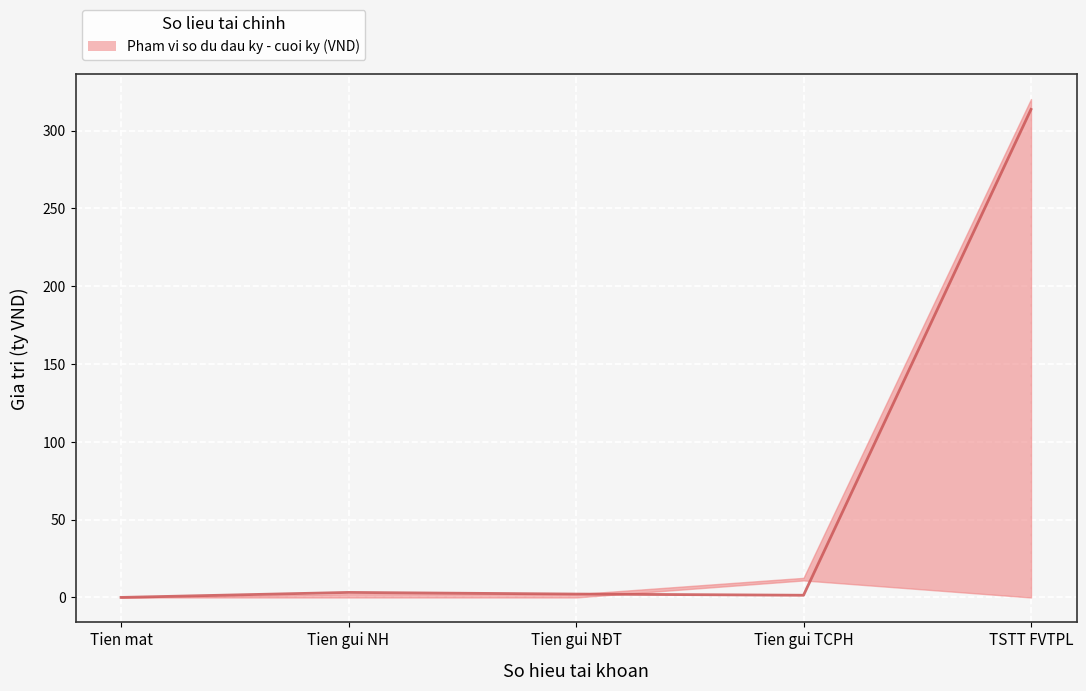

True or false: the data shows 3.1 at Tien gui NĐT.

False